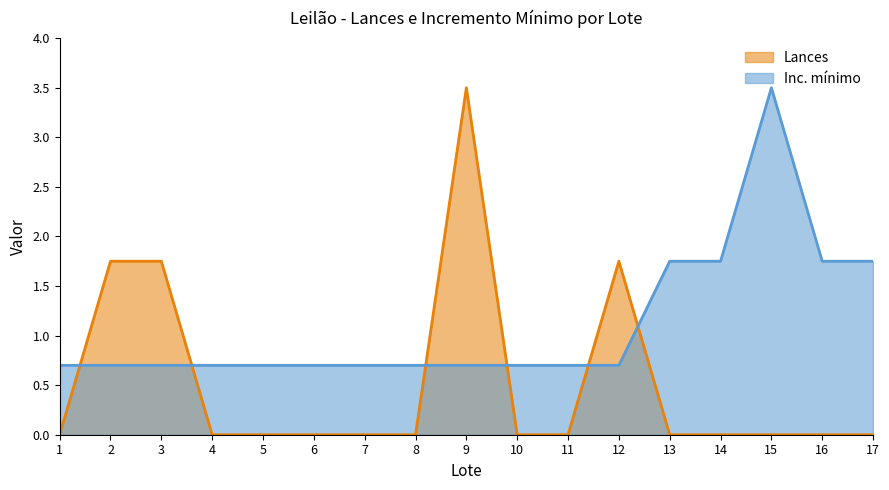

How many times do Inc. mínimo and Lances cross each other?

6